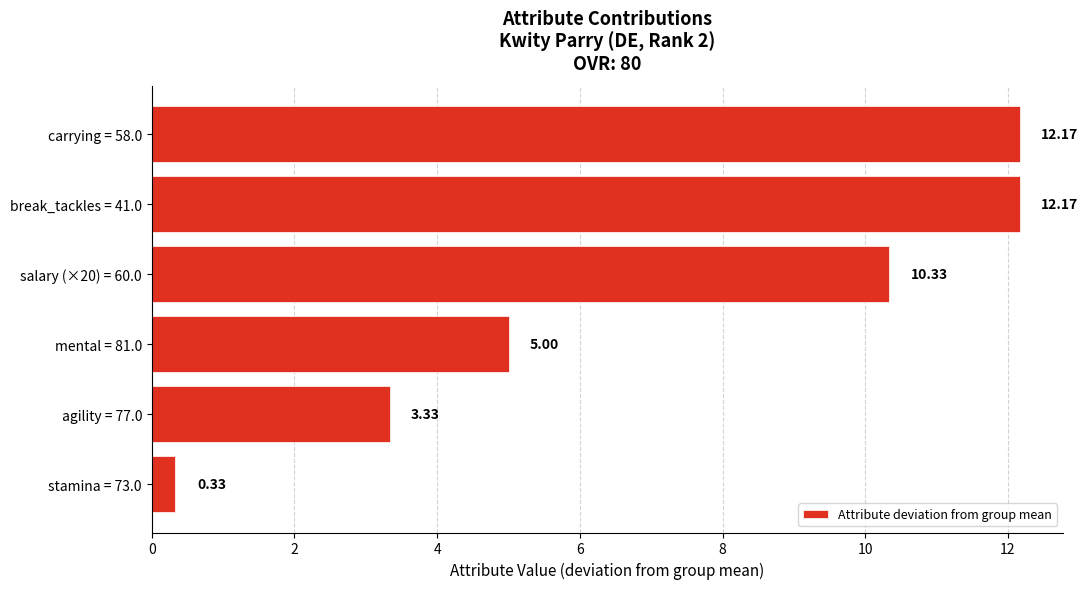

How many values are below 10?

3